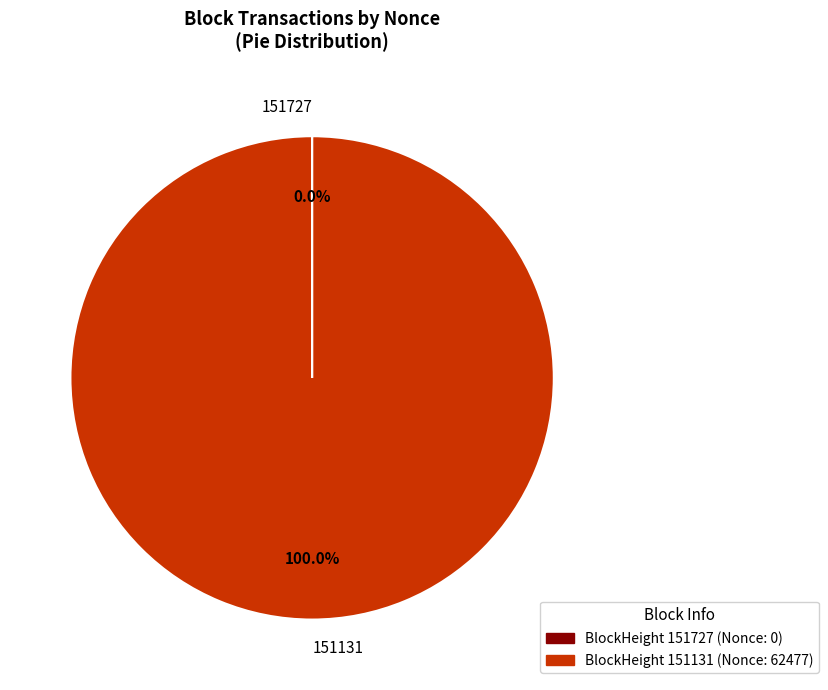

Is there any slice that represents more than half of the pie?

Yes